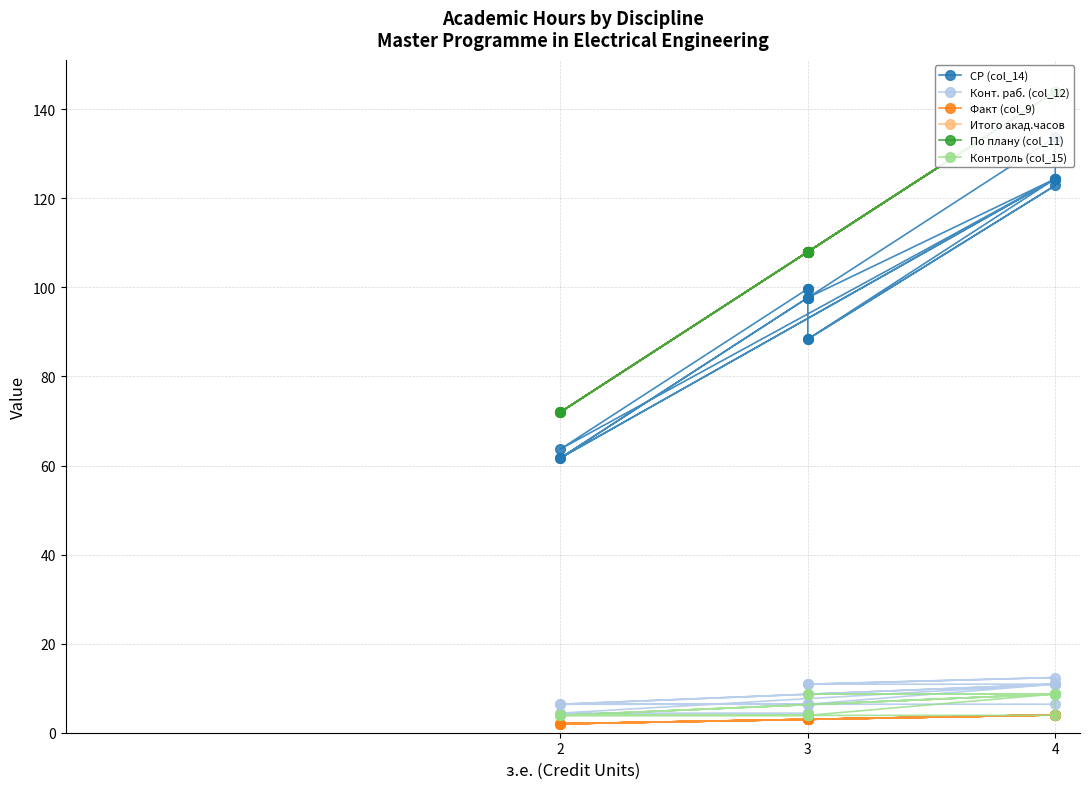

How many data points in СР (col_14) are less than 99?

9